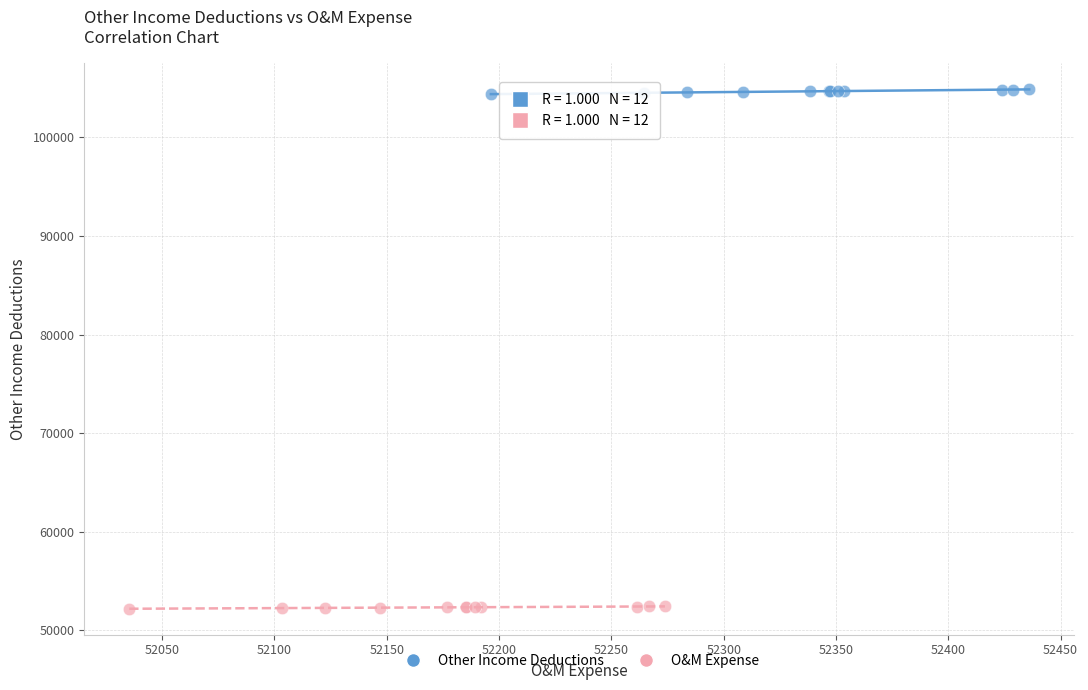

Which series contains the highest Y value?

Other Income Deductions